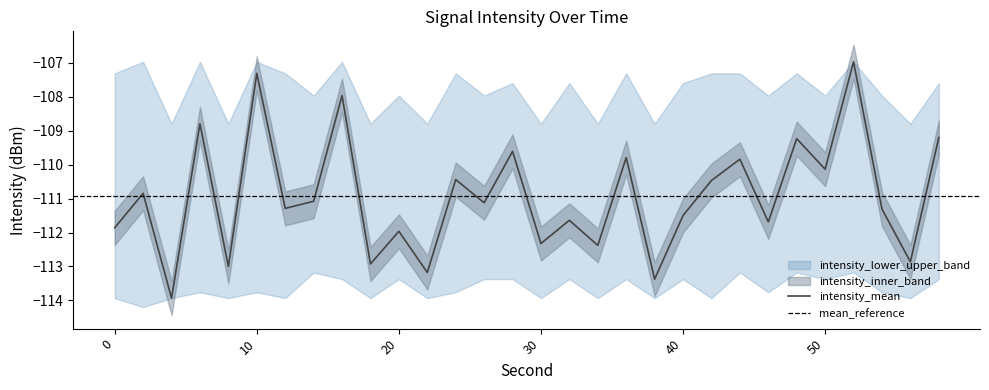

What is the value of the intensity_lower point at the 18th from the left?

-113.9